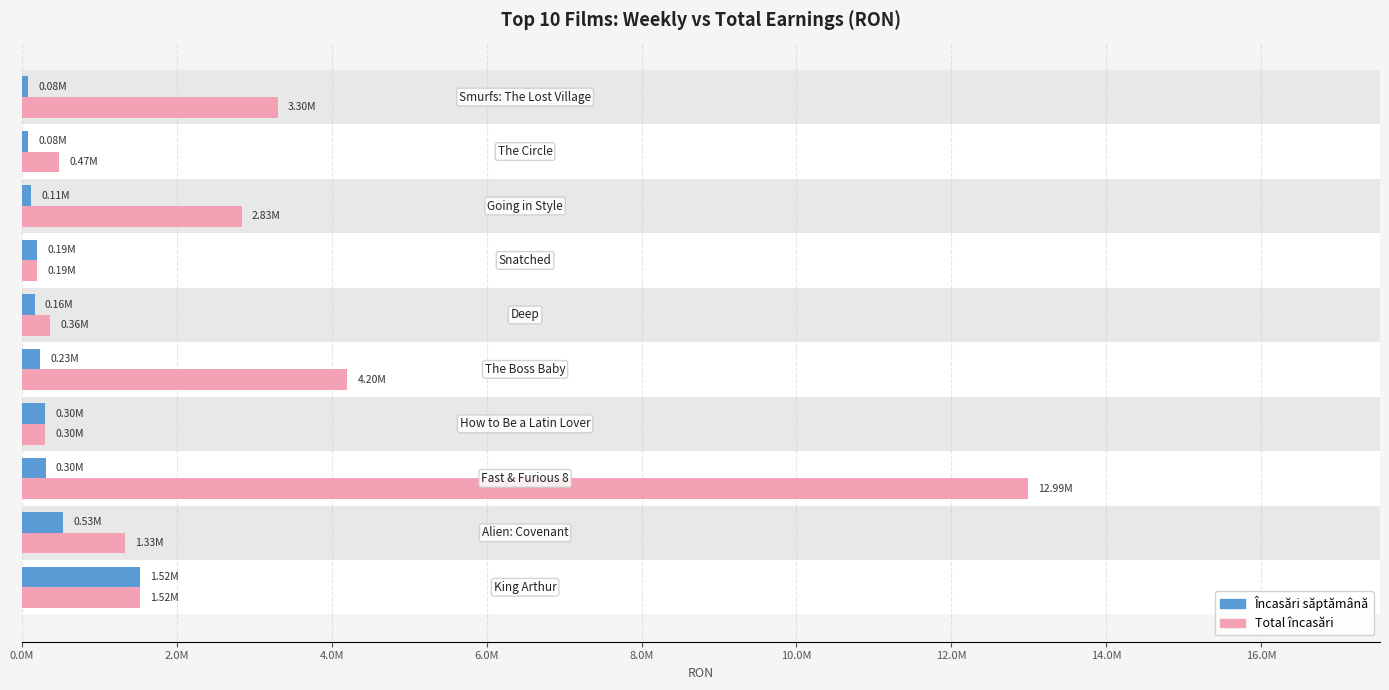

What is the highest value of the Încasări săptămână series?

1516400.2